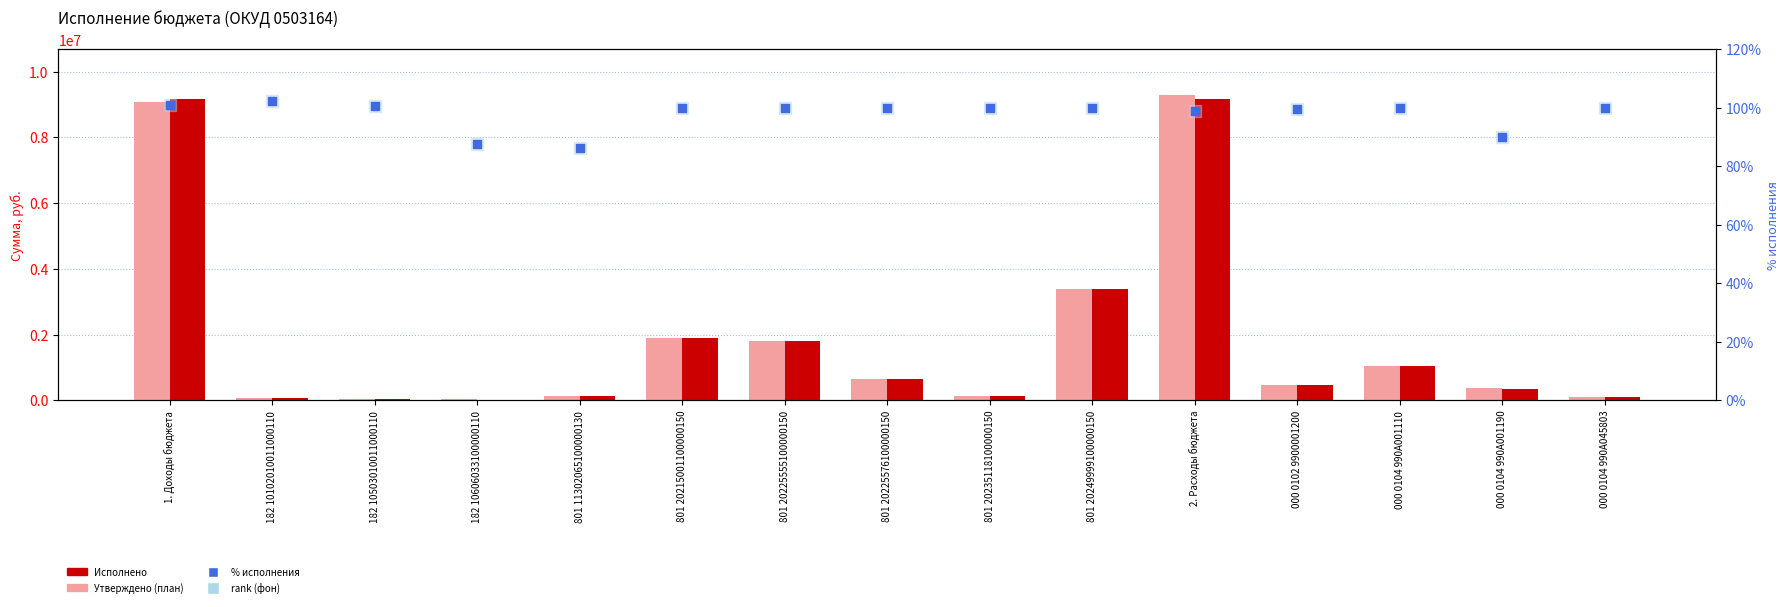

Is the value of % исполнения at 801 20235118100000150 greater than the value of Исполнено at 000 0102 9900001200?

No